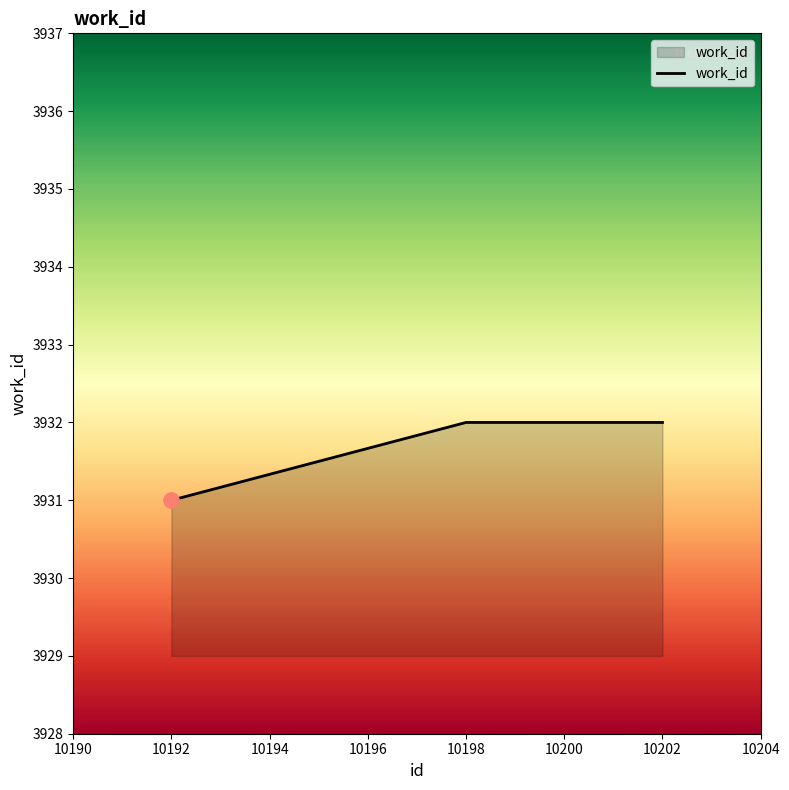

Approximately how many times larger is the value at 10198 compared to 10192?

1.0